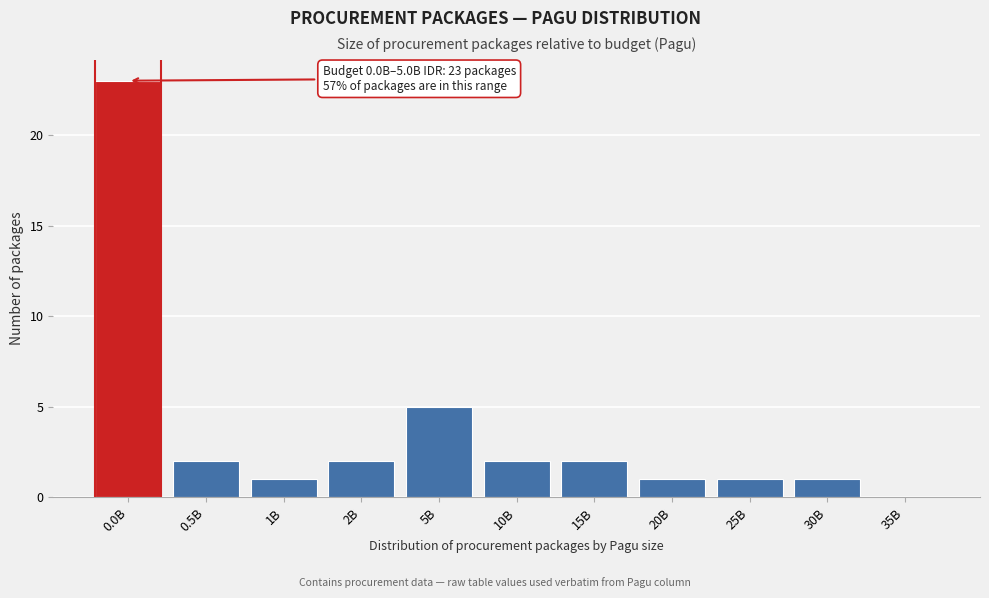

Reading left to right, list all the values displayed in this chart.

0.0B=23	0.5B=2	1B=1	2B=2	5B=5	10B=2	15B=2	20B=1	25B=1	30B=1	35B=0